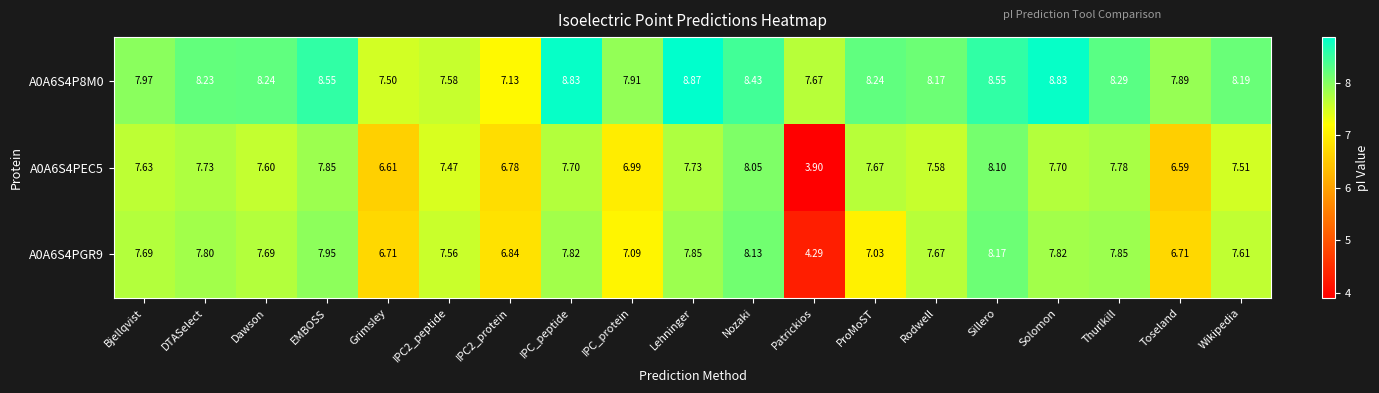

Rank the series by their maximum value, from lowest to highest.

A0A6S4PEC5, A0A6S4PGR9, A0A6S4P8M0